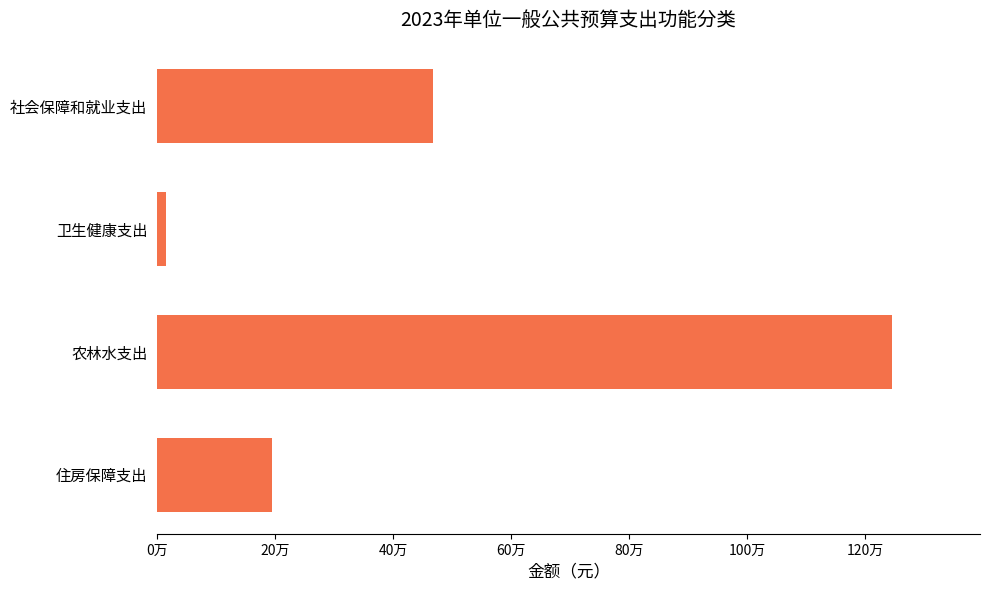

Does the chart contain any negative values?

No